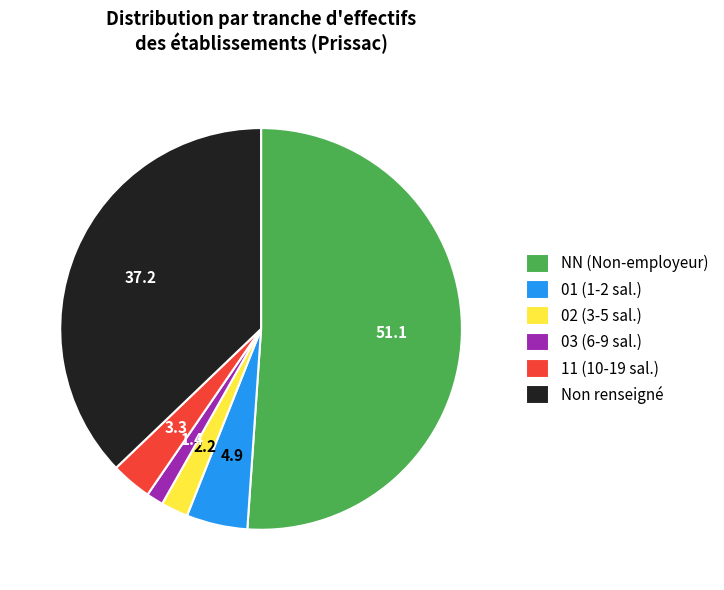

Which category accounts for the majority?

NN (Non-employeur)